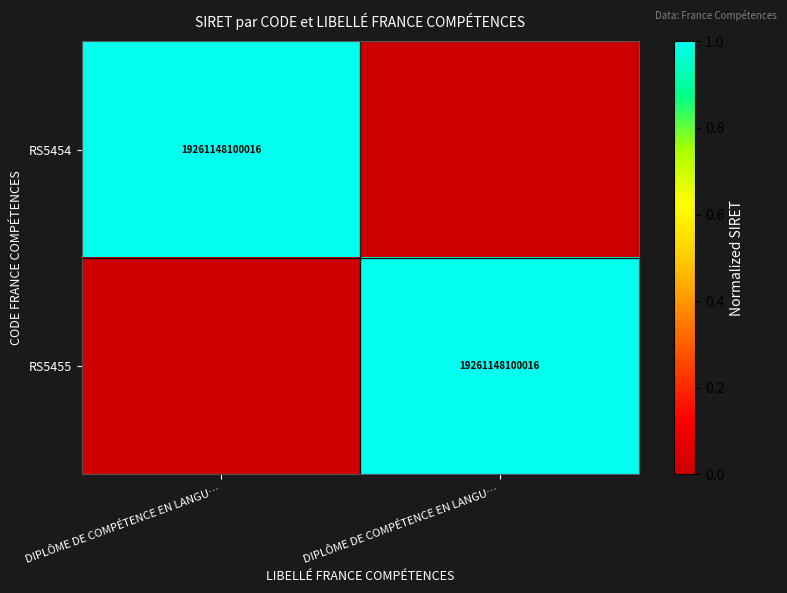

Count the RS5455 values in the range 0 to 1.

2